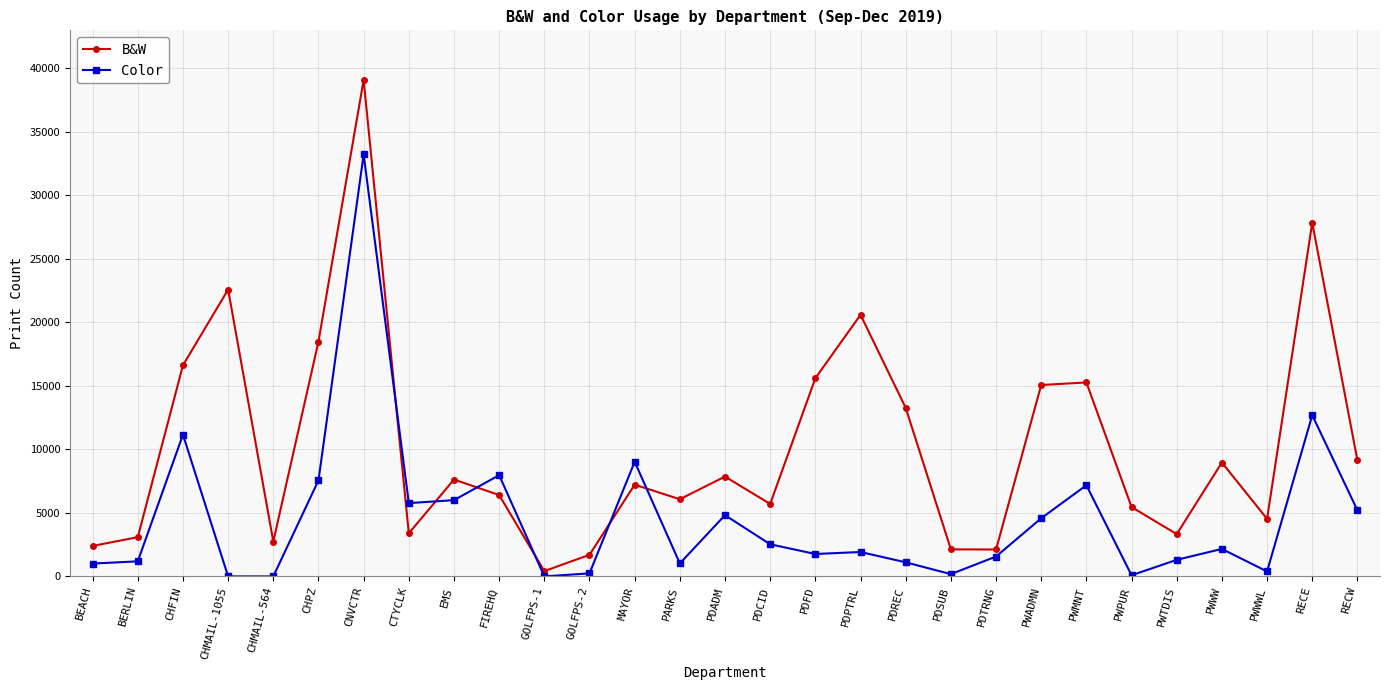

Which series has the largest range (max minus min)?

B&W